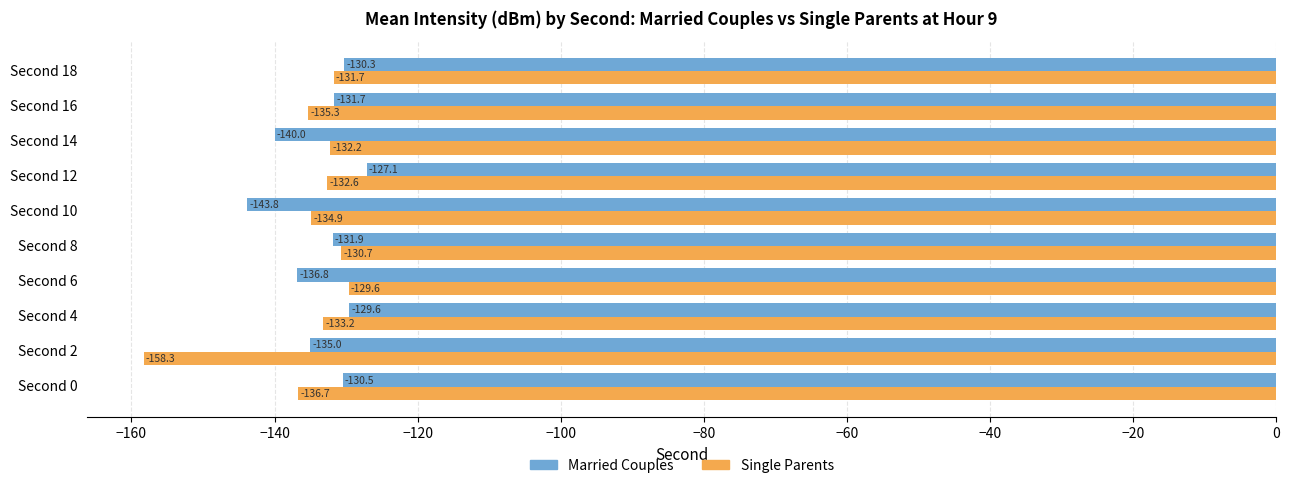

What is the difference between the maximum and second lowest values in the Single Parents series?

7.1